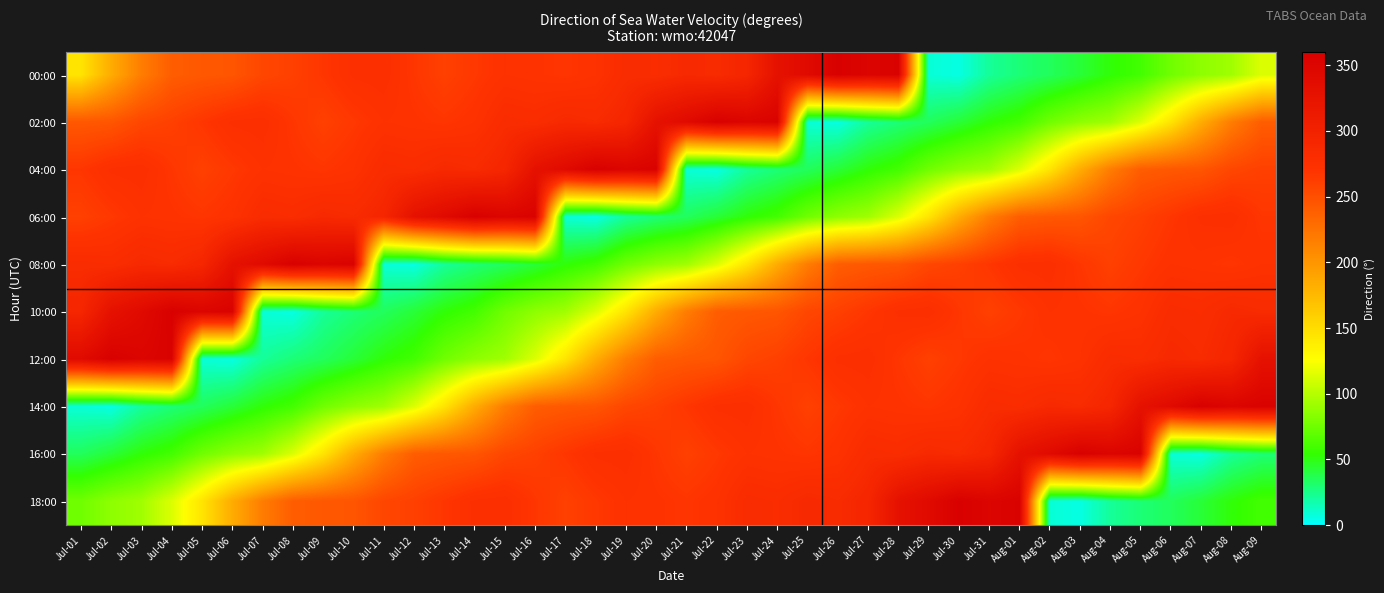

What is the difference between the highest and lowest values at Jul-02?

351.0